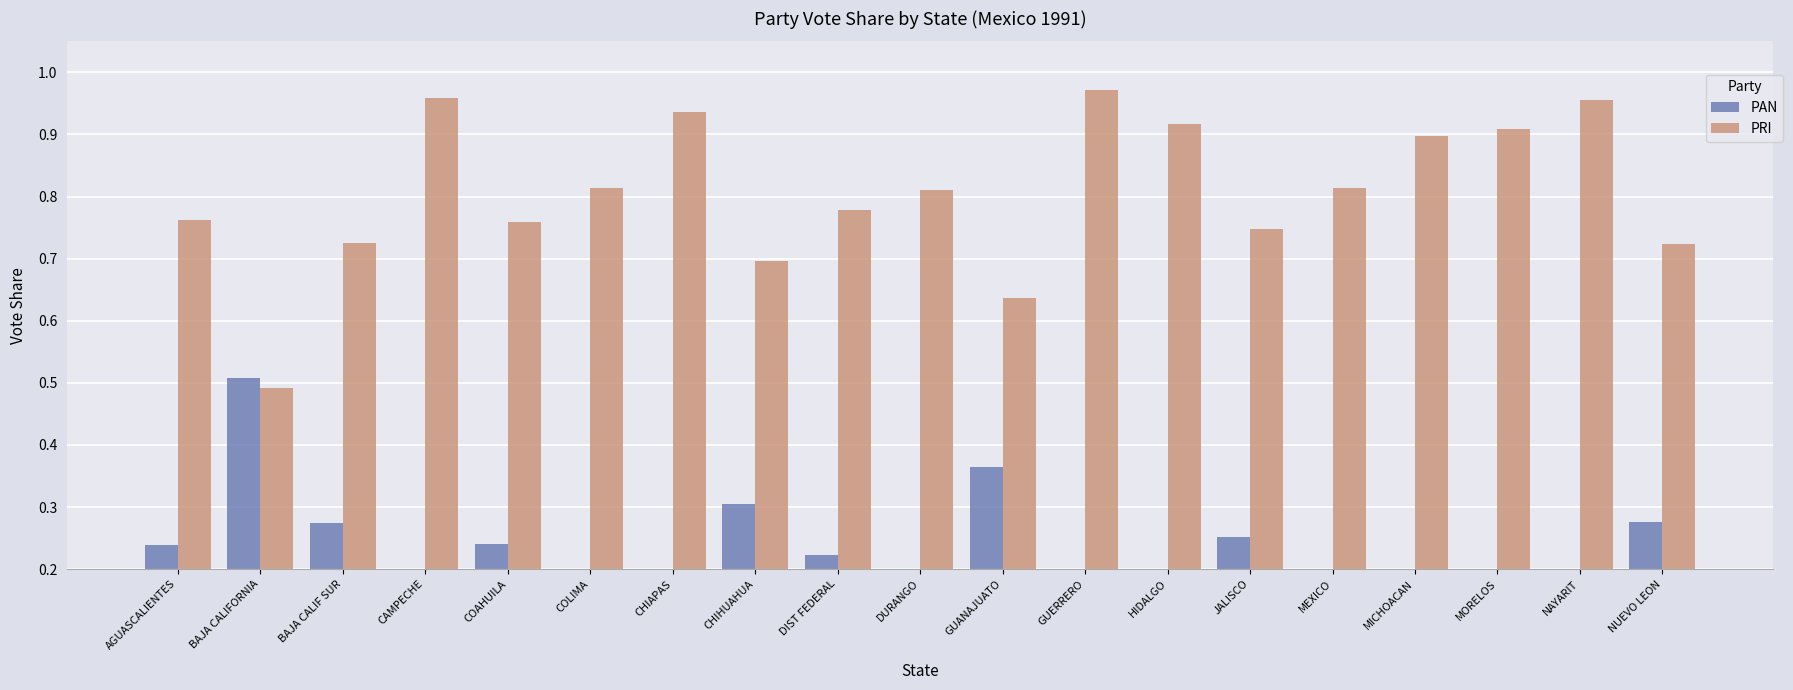

What is the spread (max minus min) of values at COAHUILA?

0.5